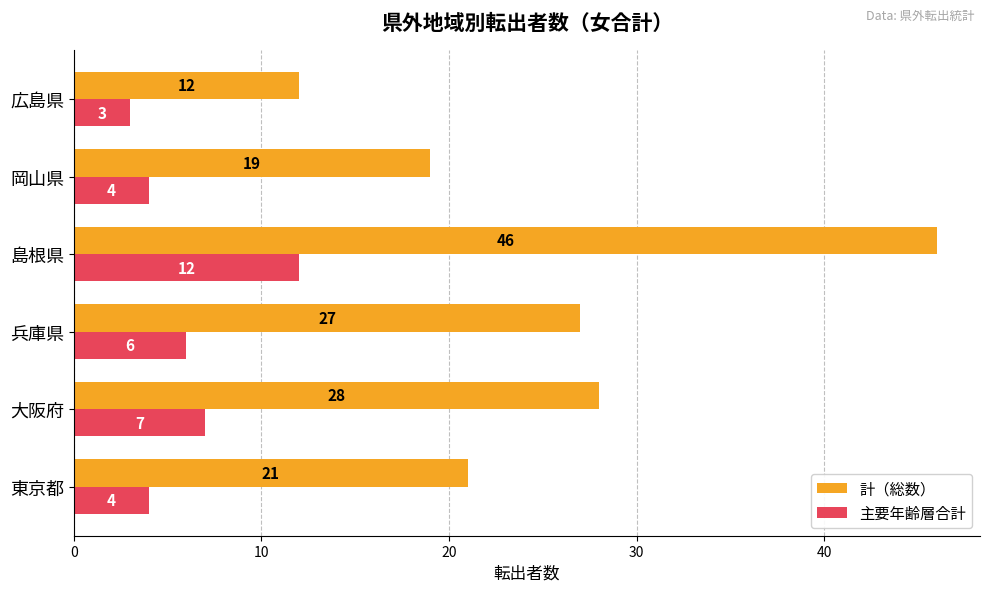

Is the value of 主要年齢層合計 at 兵庫県 greater than the value of 計（総数） at 東京都?

No